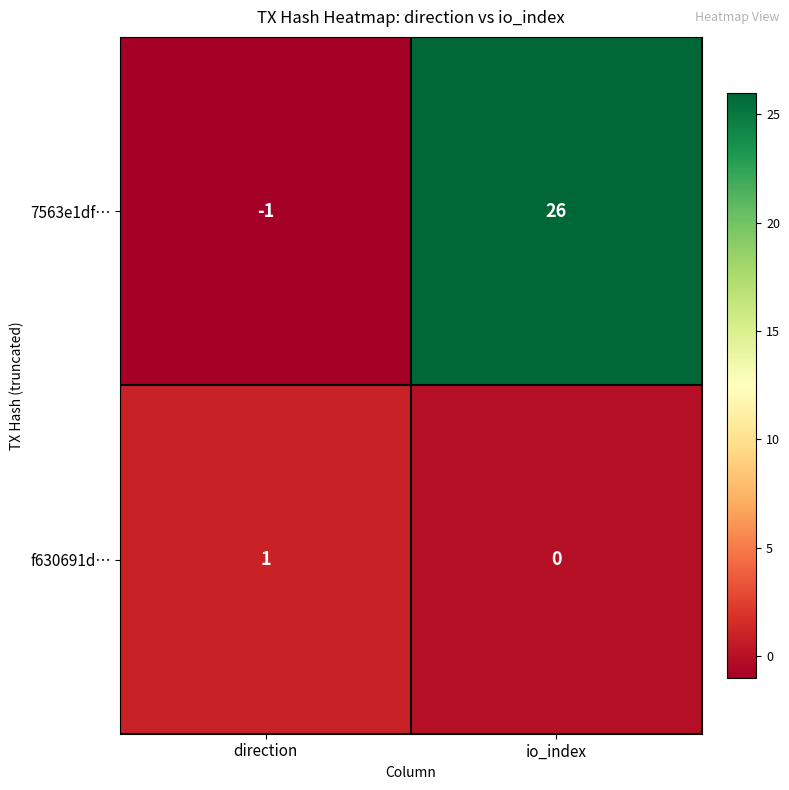

Between direction and io_index, which series saw the biggest shift?

7563e1df…